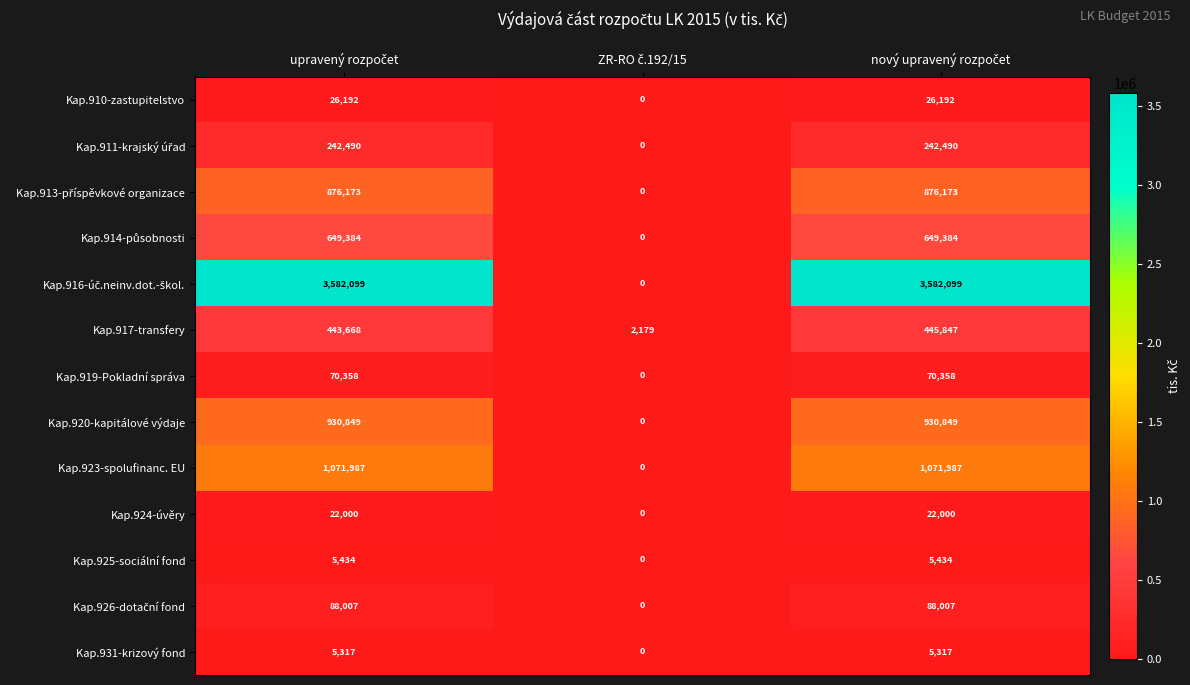

What is the greatest value displayed?

3582099